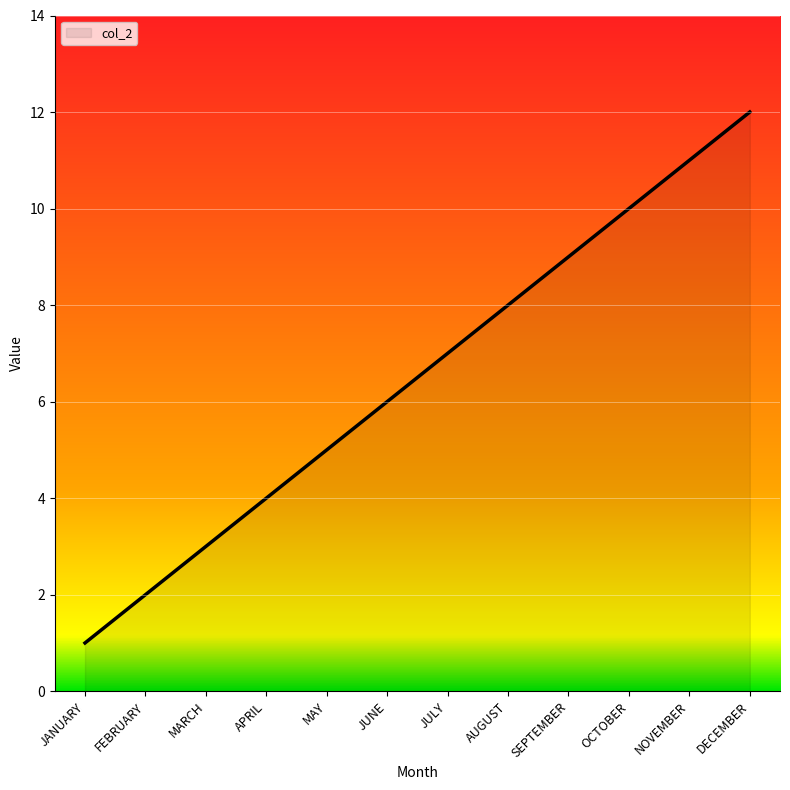

How many categories are shown in the chart?

12